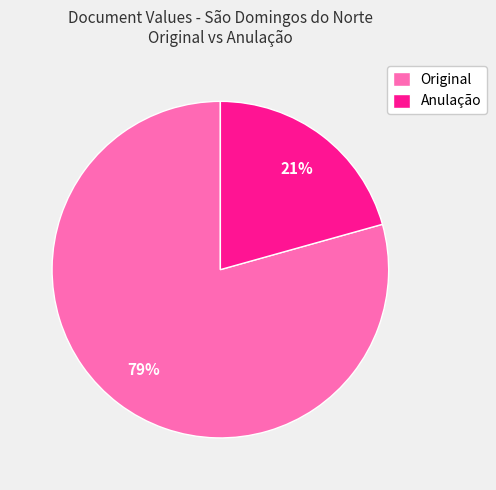

To the nearest percent, what is the average slice percentage?

50%